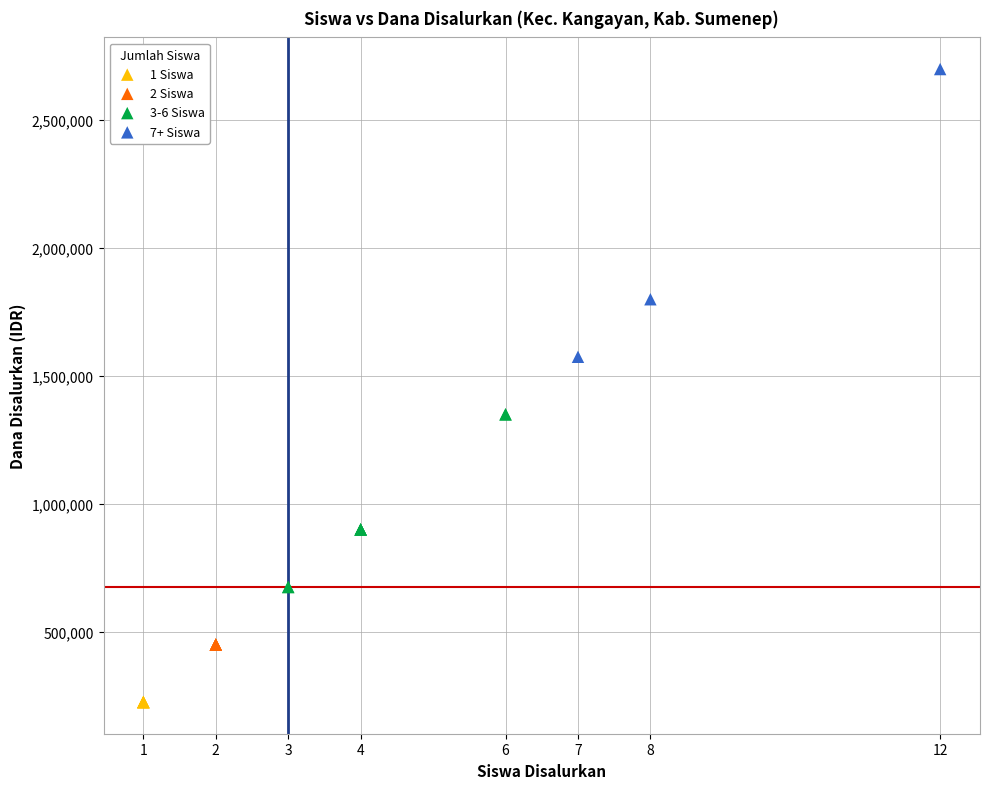

Which series contains the highest Y value?

7+ Siswa